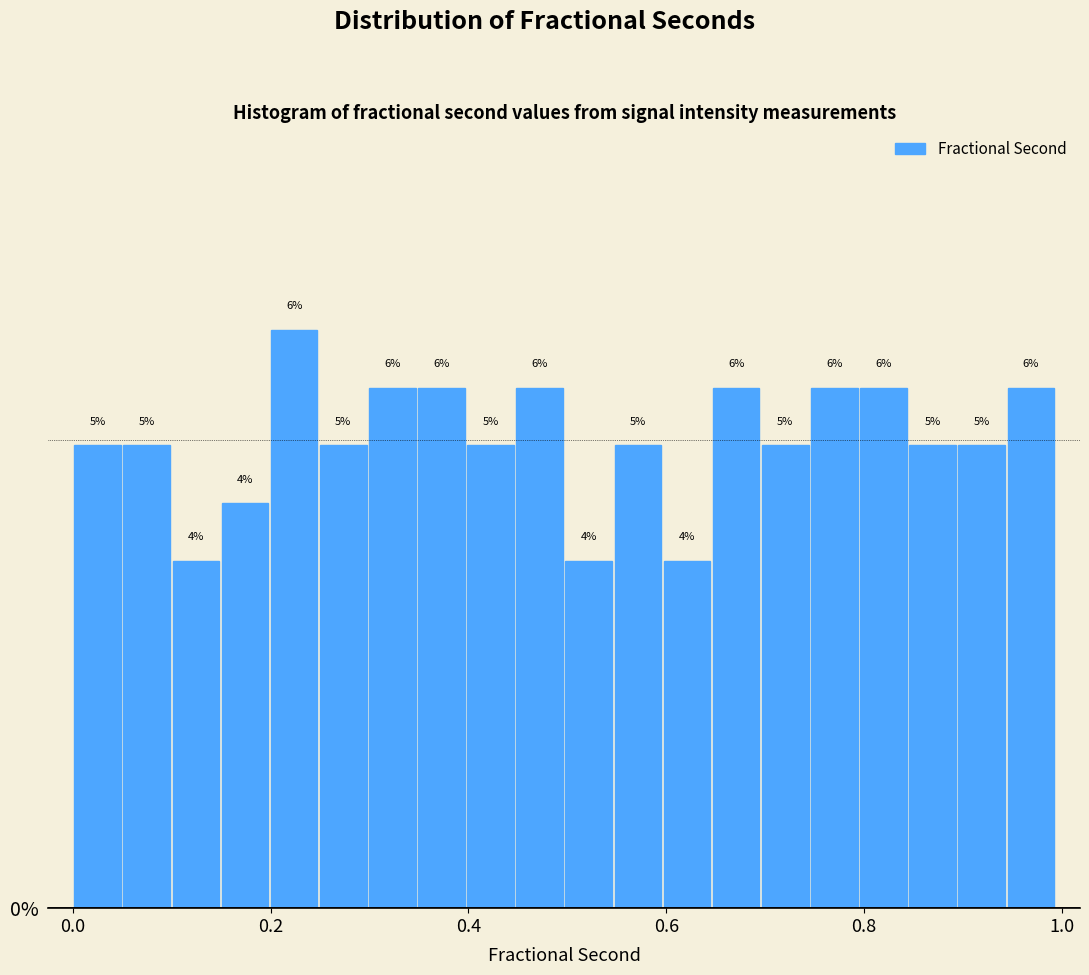

Around what value on the x-axis is the tallest bar? Give the approximate position of its centre, as read against the axis.

0.22